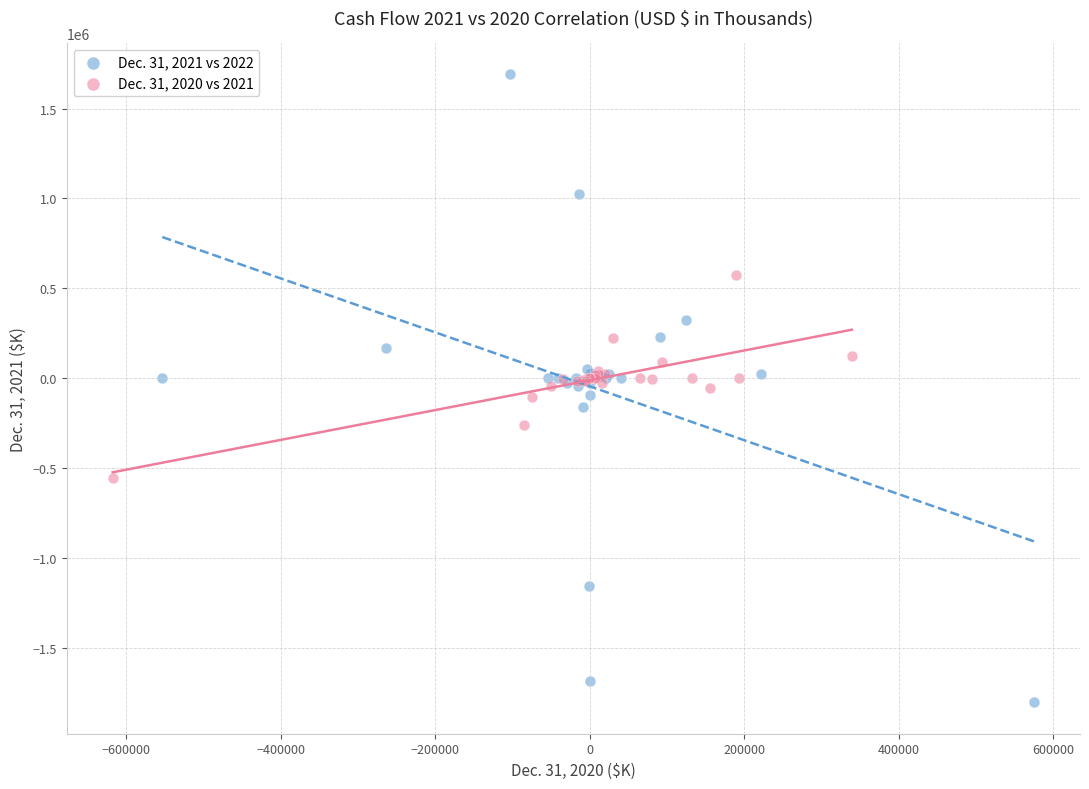

Which series reaches the minimum Y coordinate?

Dec. 31, 2021 vs 2022